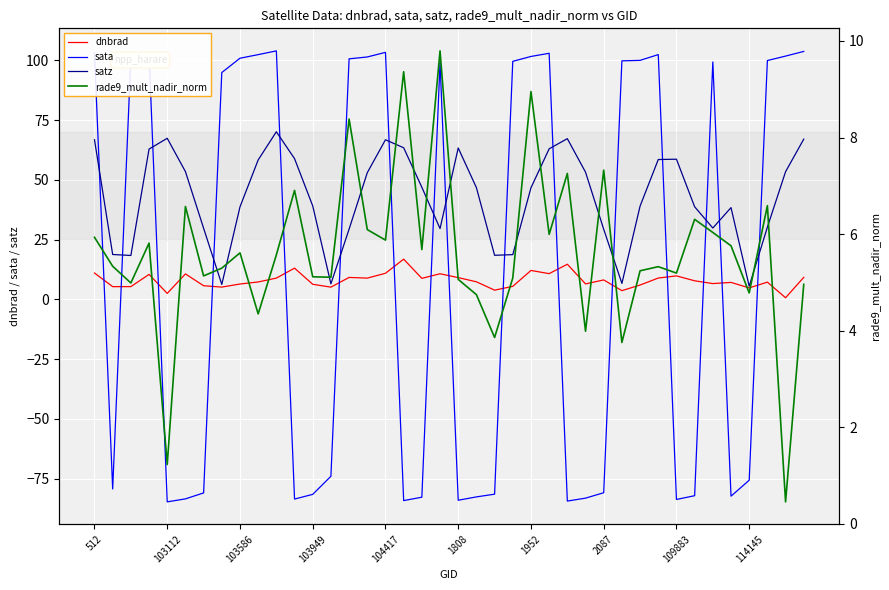

At how many categories does at least one series exceed -16?

40